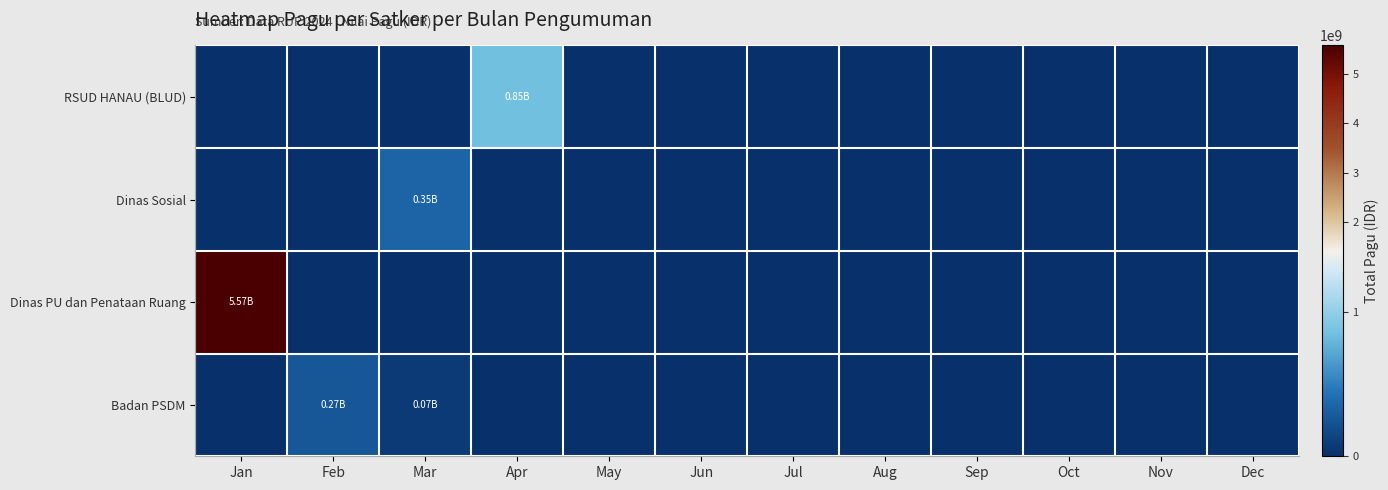

At Jun, list the series in order from largest to smallest.

RSUD HANAU (BLUD), Dinas Sosial, Dinas PU dan Penataan Ruang, Badan PSDM